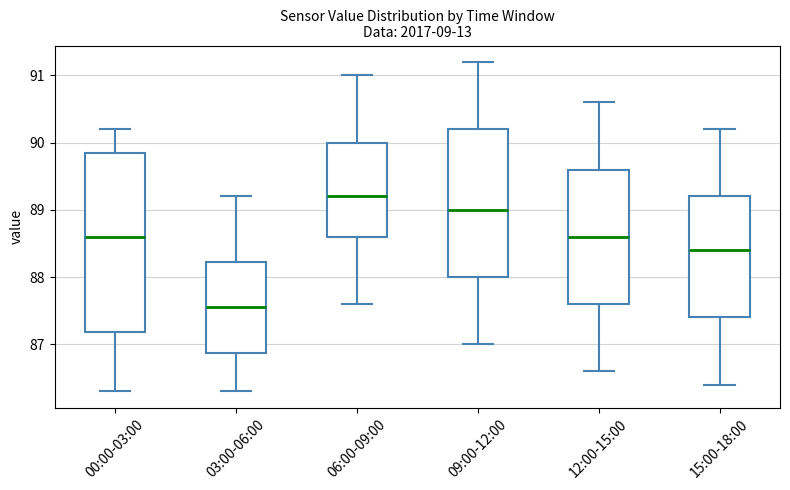

Comparing the boxes themselves (not the whiskers), which one is the tallest?

00:00-03:00